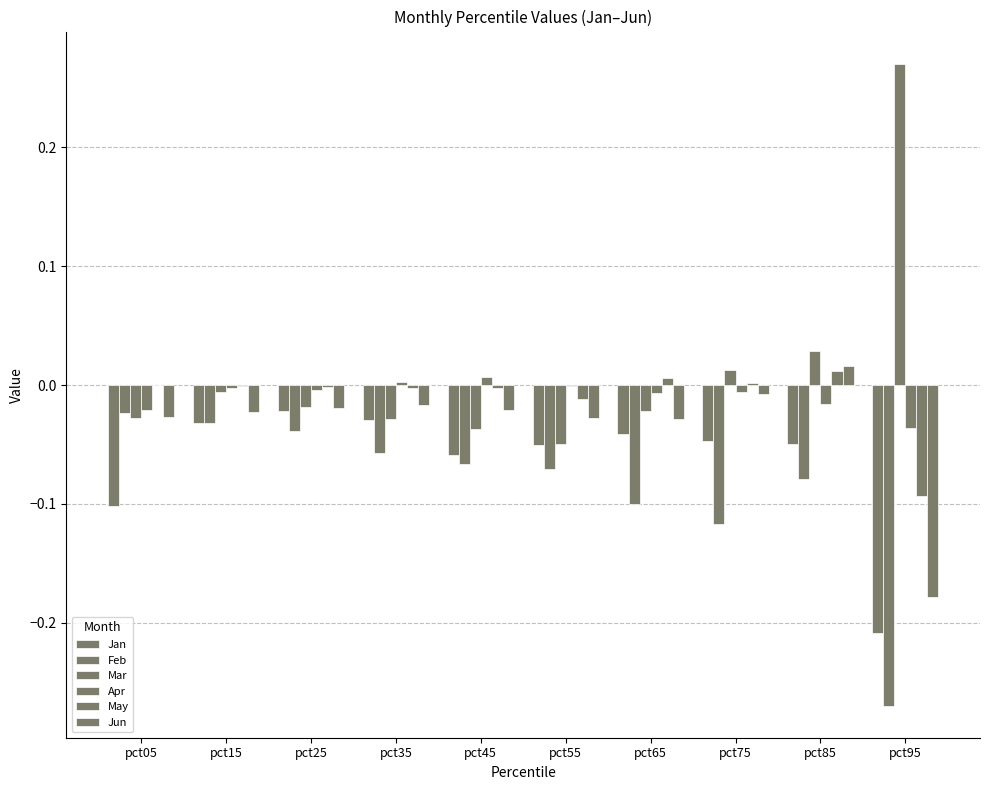

Is it true that Feb equals -0.1 at pct35?

True